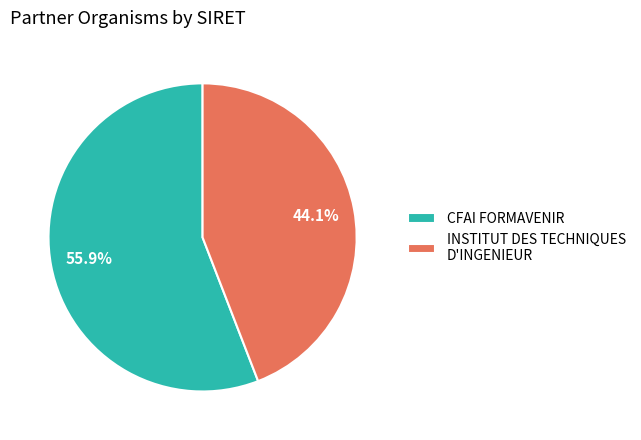

Which slice represents more than half of the pie?

CFAI FORMAVENIR